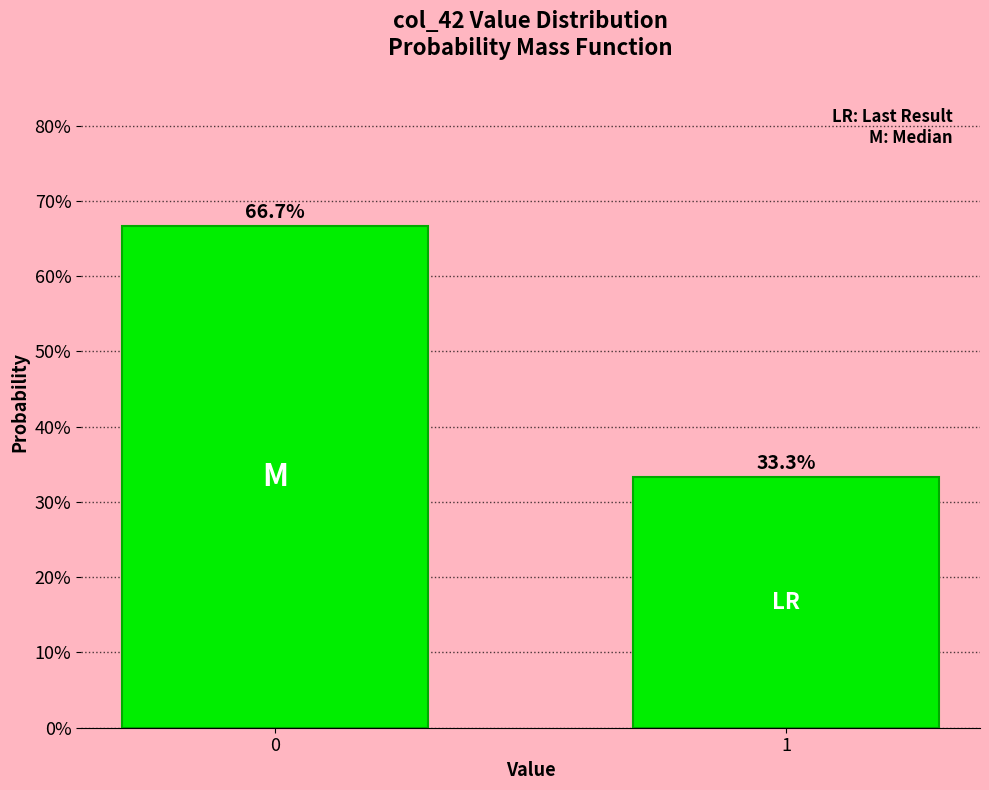

Does the chart contain any negative values?

No